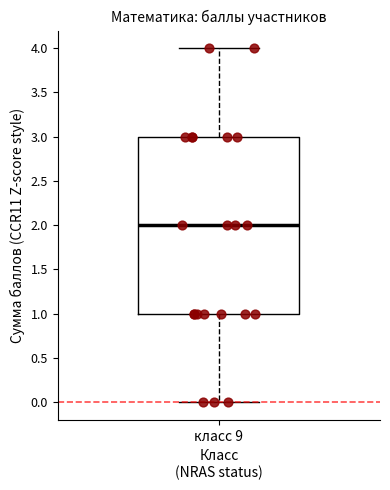

Read this box plot against the y-axis: the position of the median line, the range covered by the box, and the ends of both whiskers. The values are not printed on the chart, so give them approximately, as read against the axis.

median 2, box 1 to 3, whiskers 0 to 4